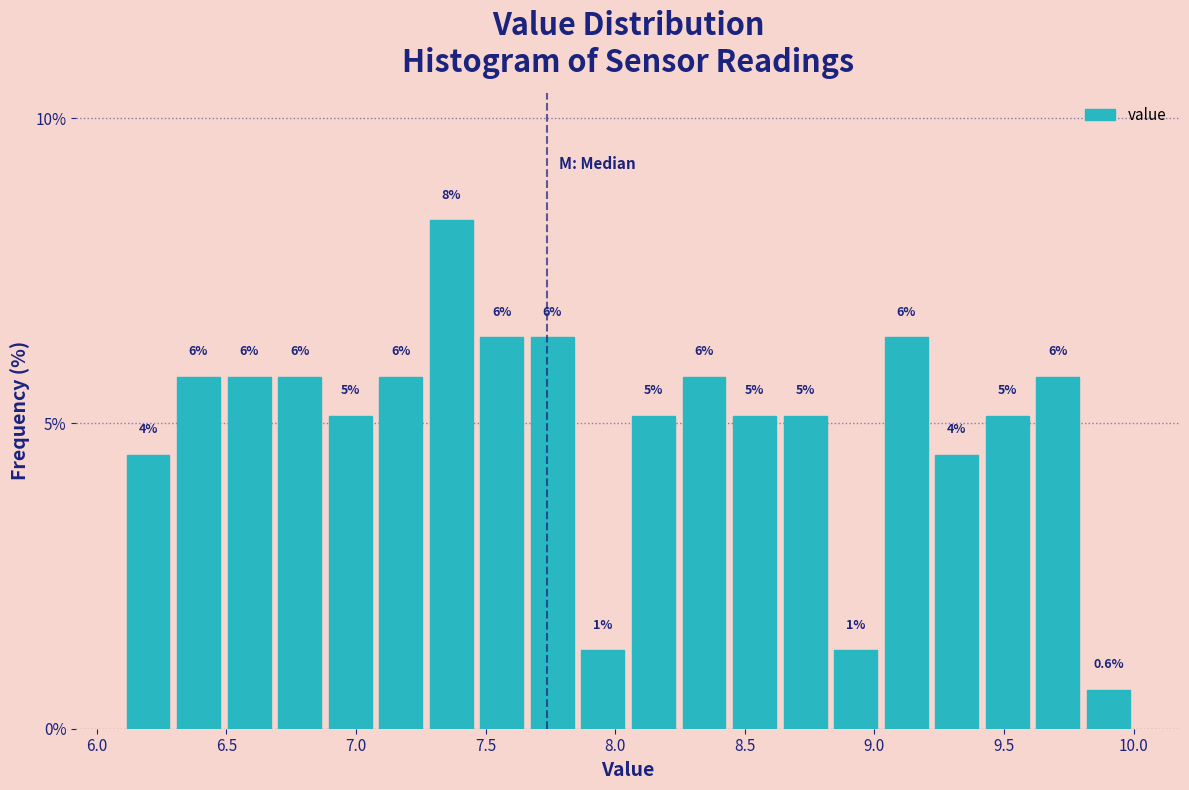

Read against the x-axis, roughly where is the centre of the tallest bar?

7.35